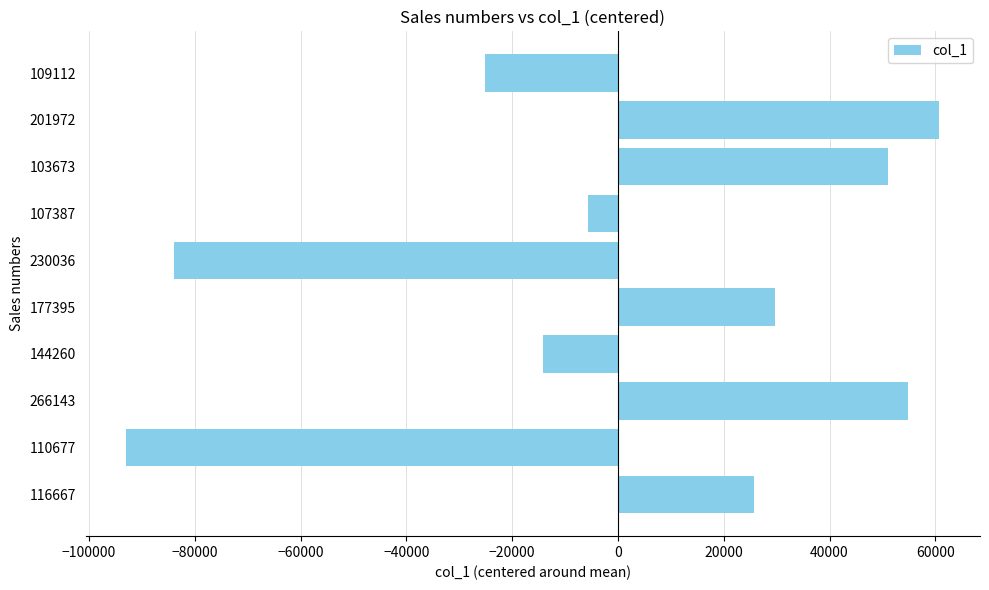

What is the greatest value displayed?

60765.8